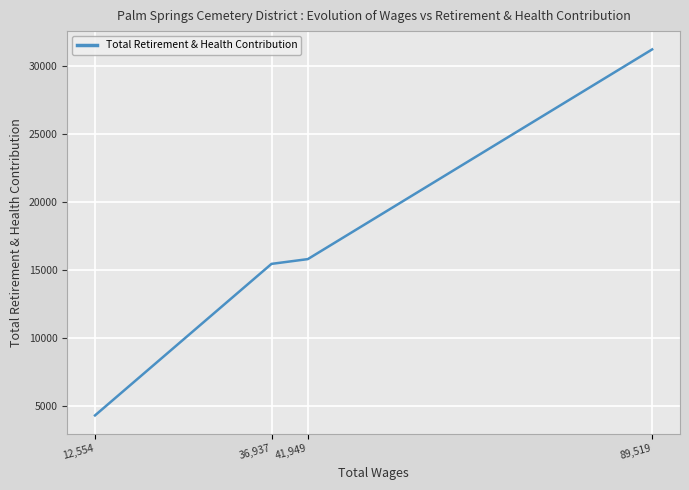

At which label does the data first exceed 15791?

89,519